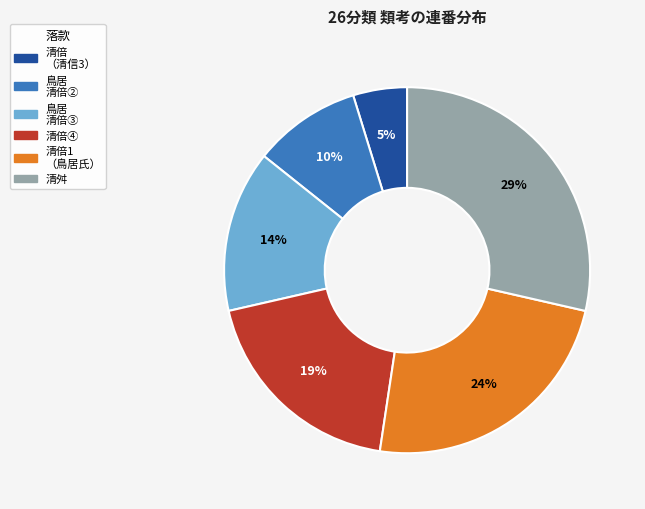

To the nearest percent, what is the difference between the largest and smallest slice percentages?

24%